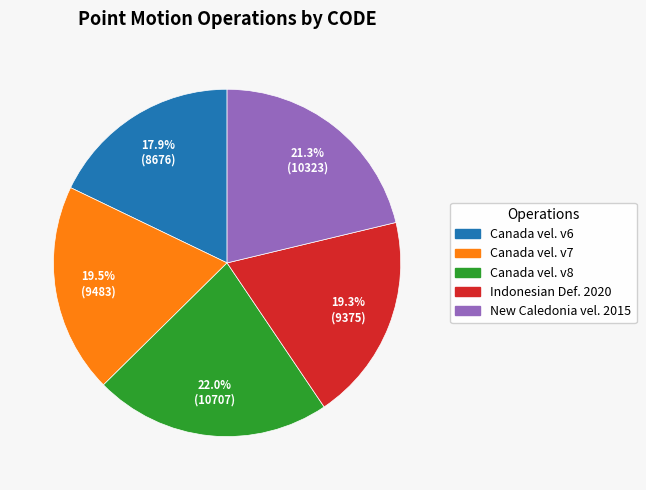

Is there any slice that represents more than half of the pie?

No